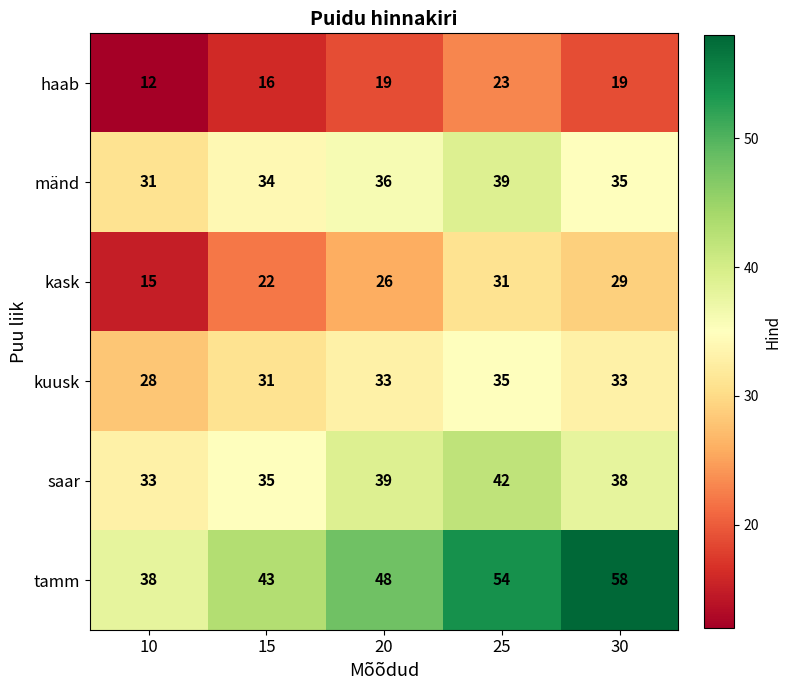

At how many categories does at least one series exceed 36?

5